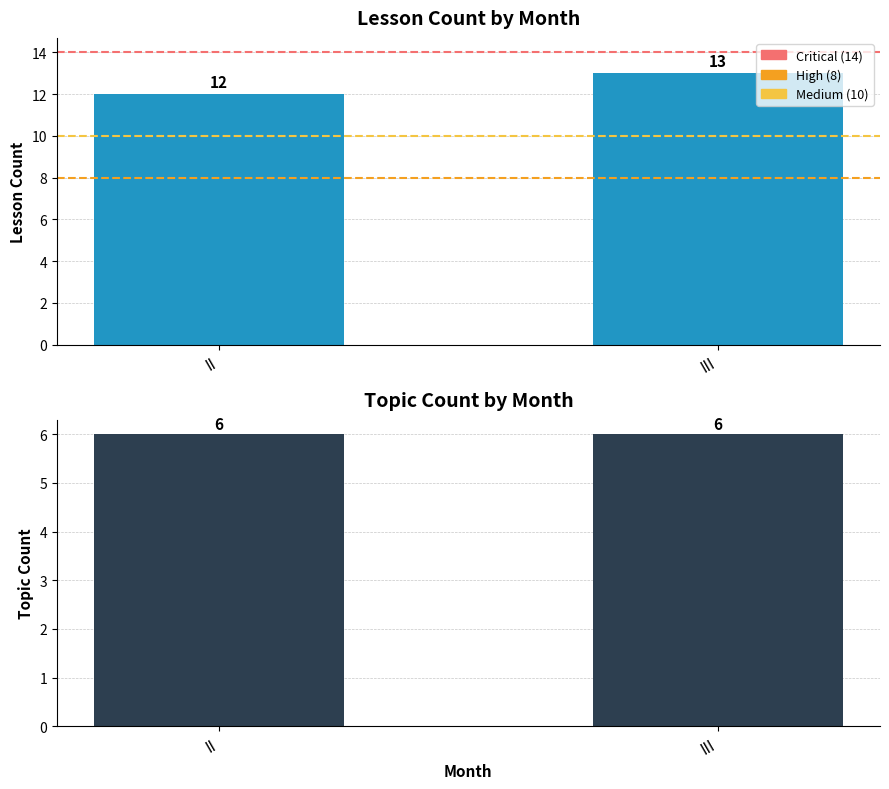

Reading right to left, what are all the values shown in this chart?

Medium: III=10	II=10
High: III=8	II=8
Critical: III=14	II=14
Lesson Count: III=13	II=12
Topic Count: III=6	II=6